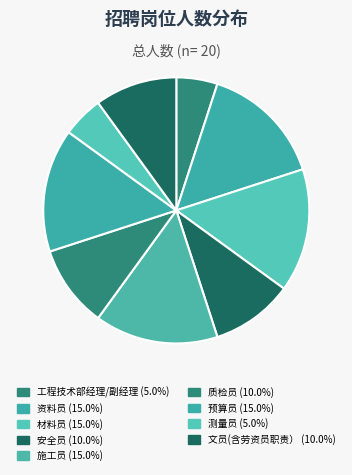

To the nearest percent, what is the average slice percentage?

11%